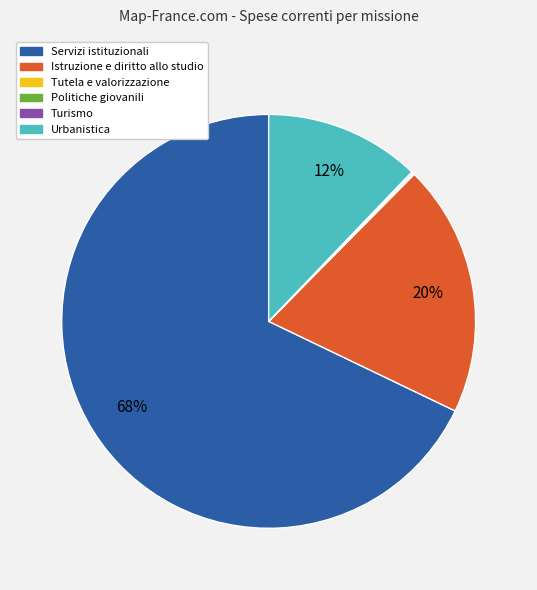

Which slice is the largest?

Servizi istituzionali